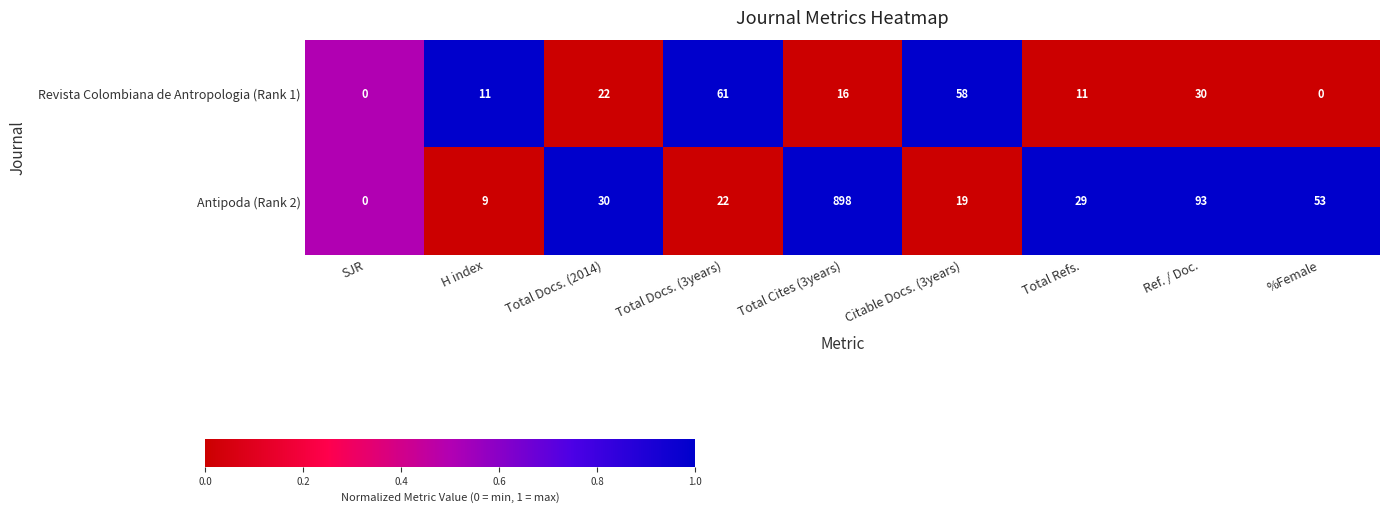

At which label does Revista Colombiana de Antropologia (Rank 1) reach its peak?

Total Docs. (3years)